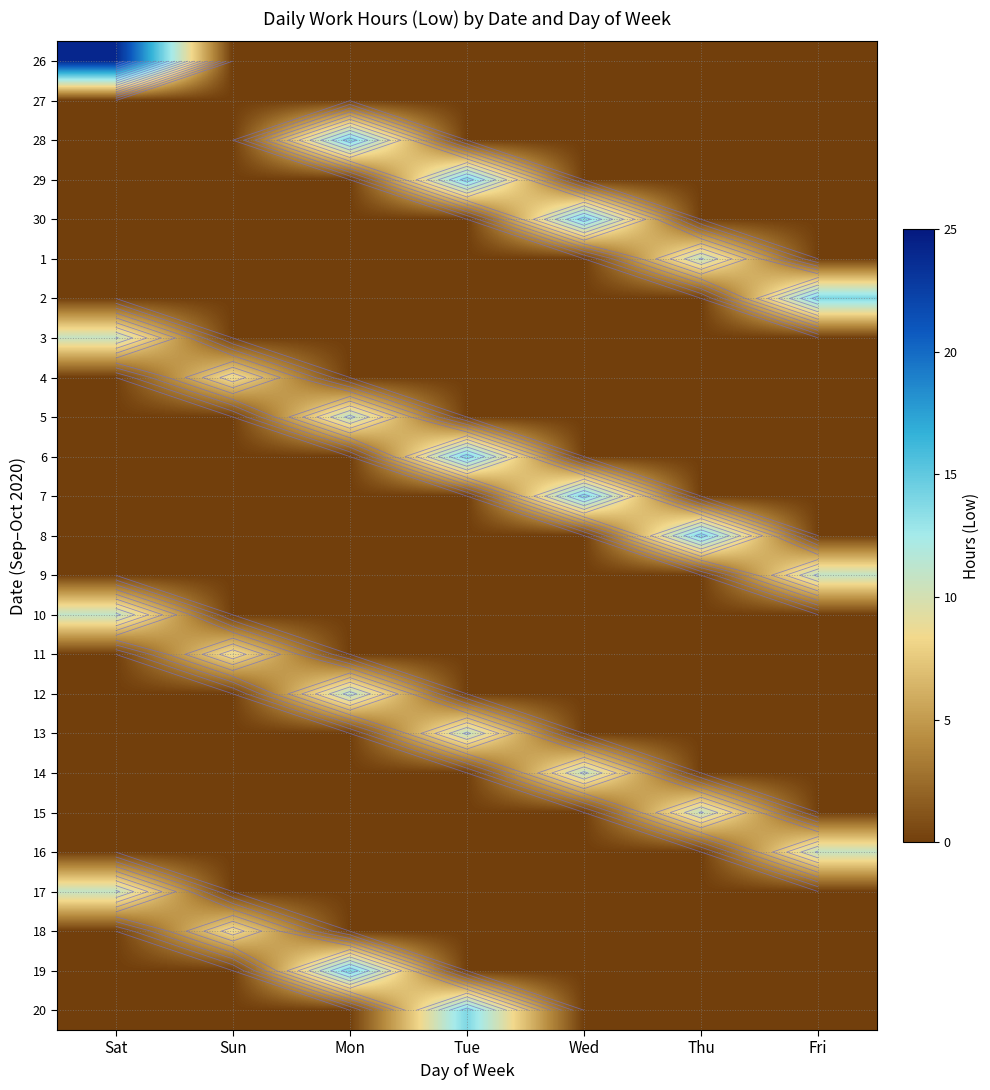

Is it true that 16 equals 4.4 at Mon?

False